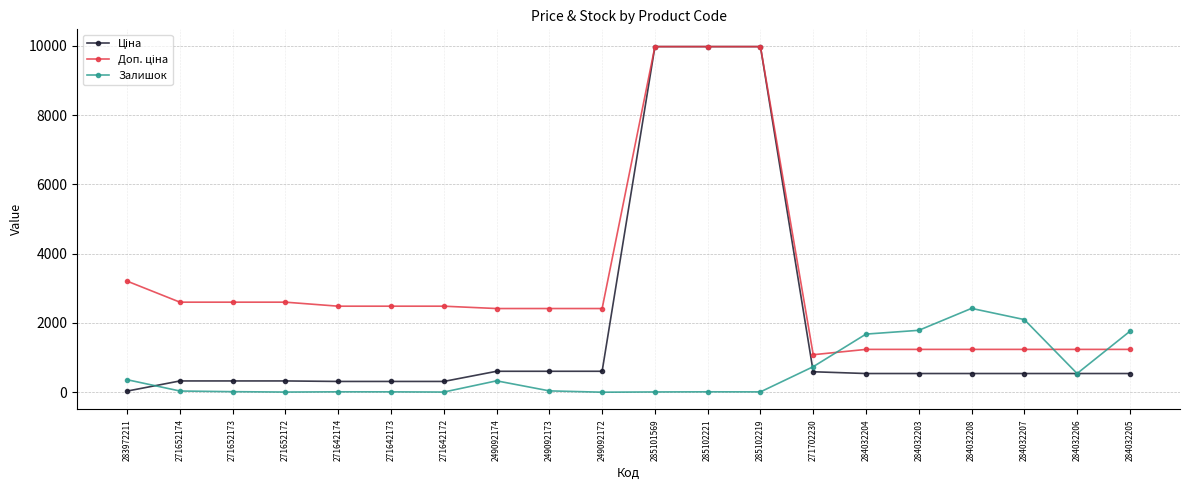

What is the total value across all series at 249092174?

3346.6